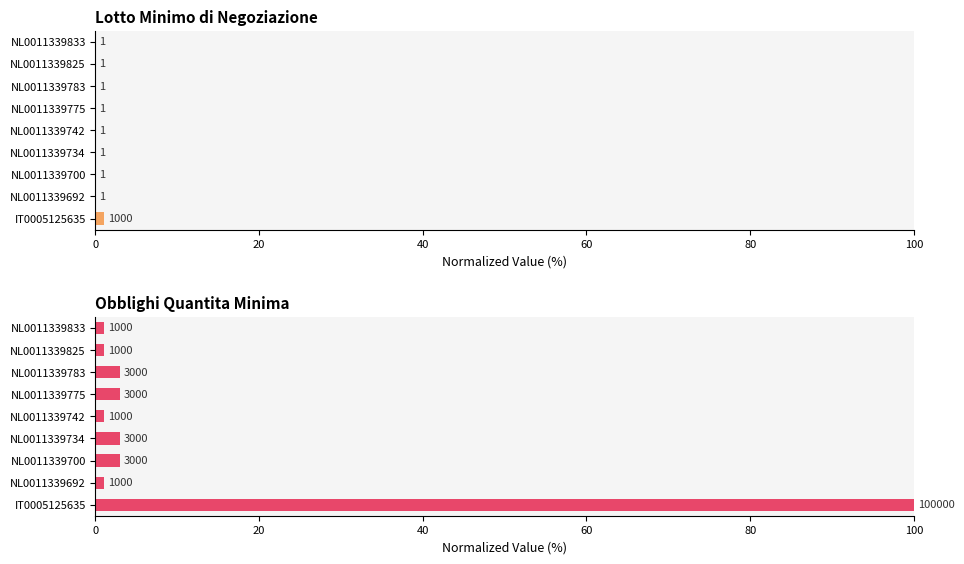

How many distinct data groups are displayed?

2